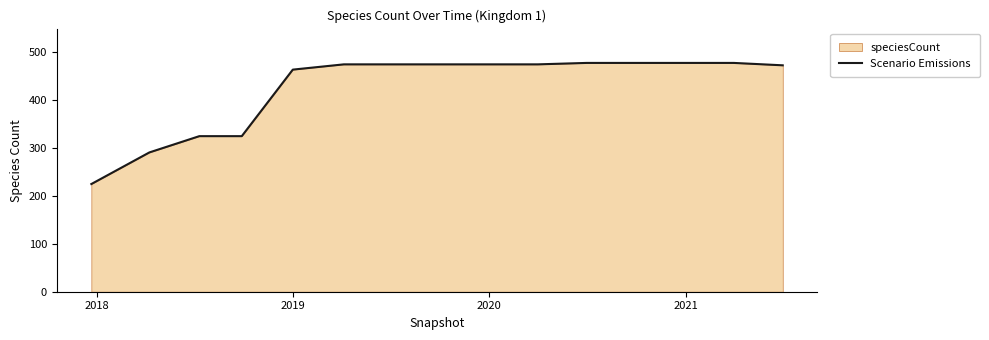

How many lines are shown in the chart?

1